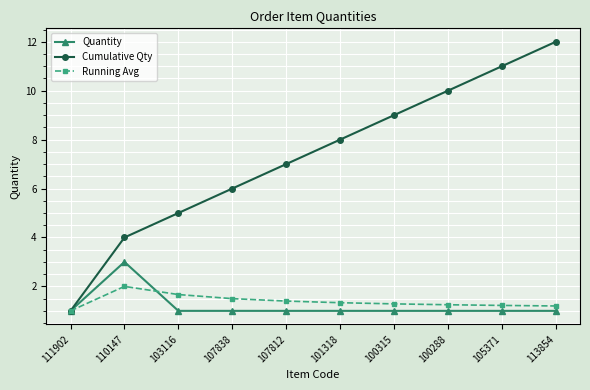

What is the average value of the Running Avg series?

1.4